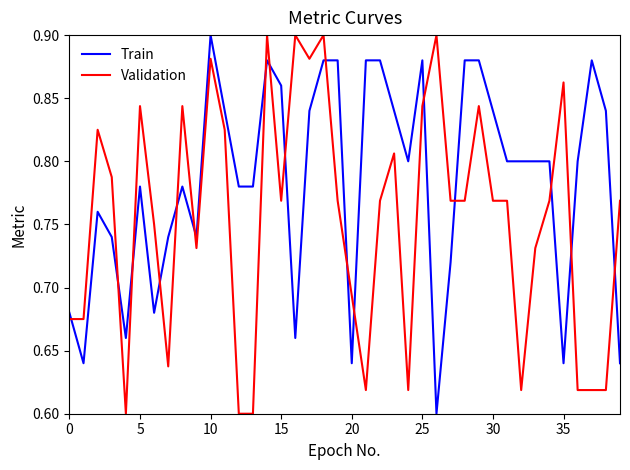

Does the chart display data point markers on the line(s)?

No